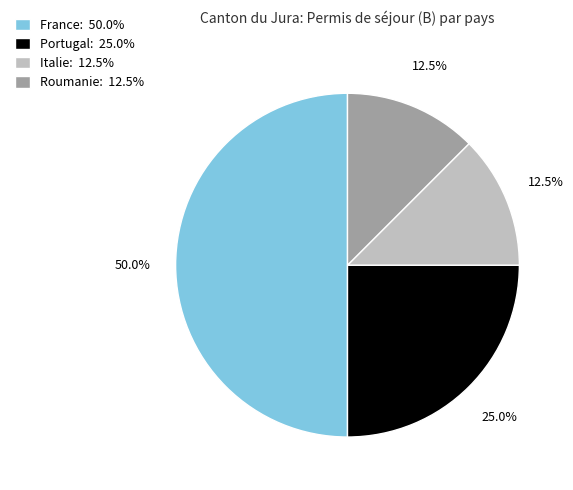

To the nearest percent, what is the average slice percentage?

25%